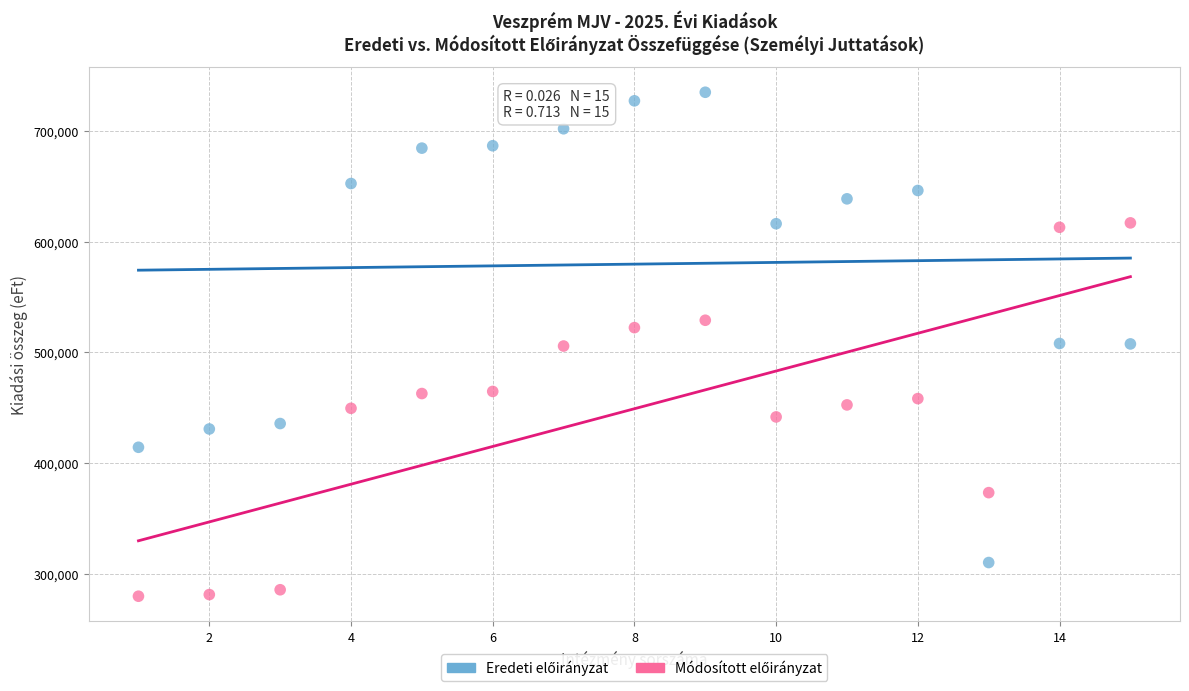

Across all data points, what is the range of Y values (max minus min)?

455503